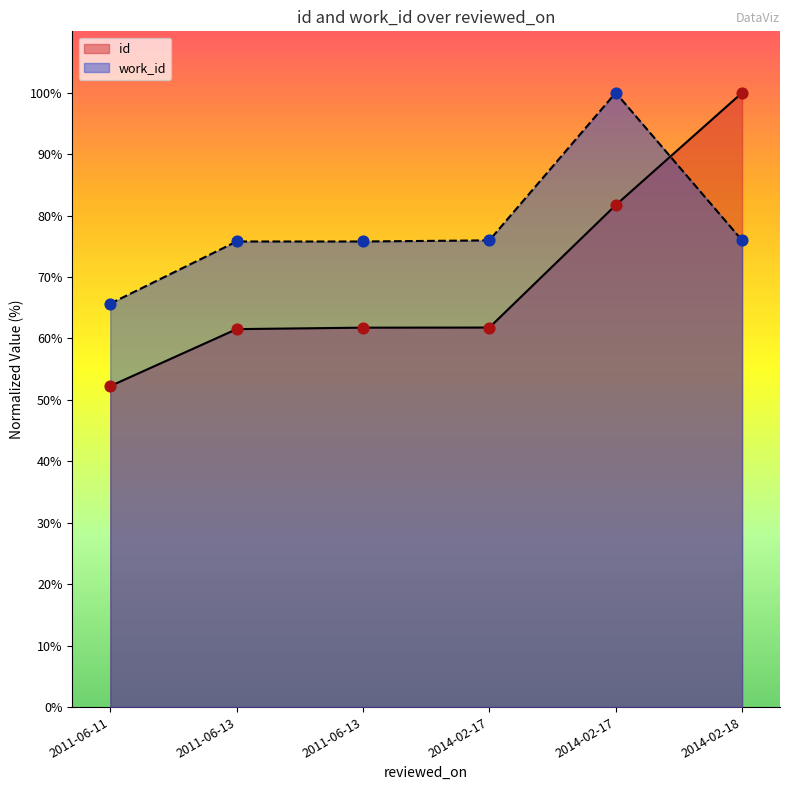

What are all the series names shown in the legend?

id, work_id